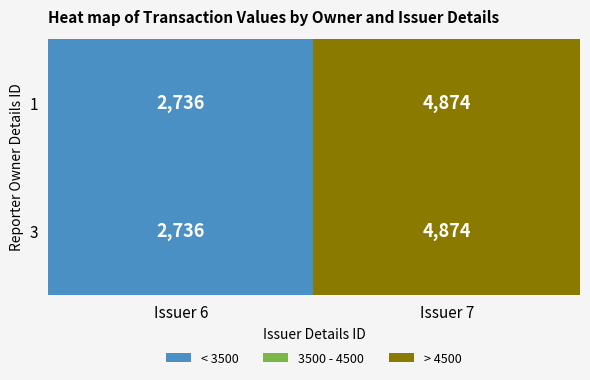

Is it true that 3 equals 2736 at 6?

True